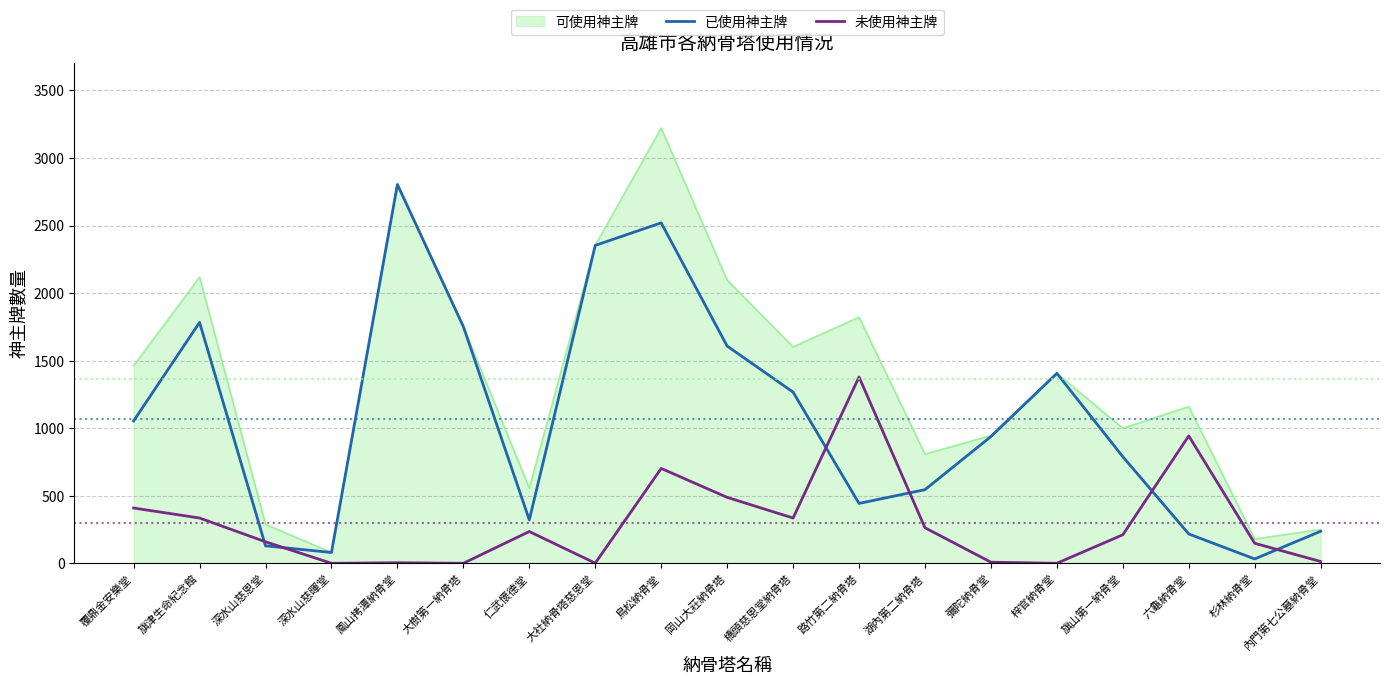

At which category is the sum across all series the highest?

鳥松納骨堂